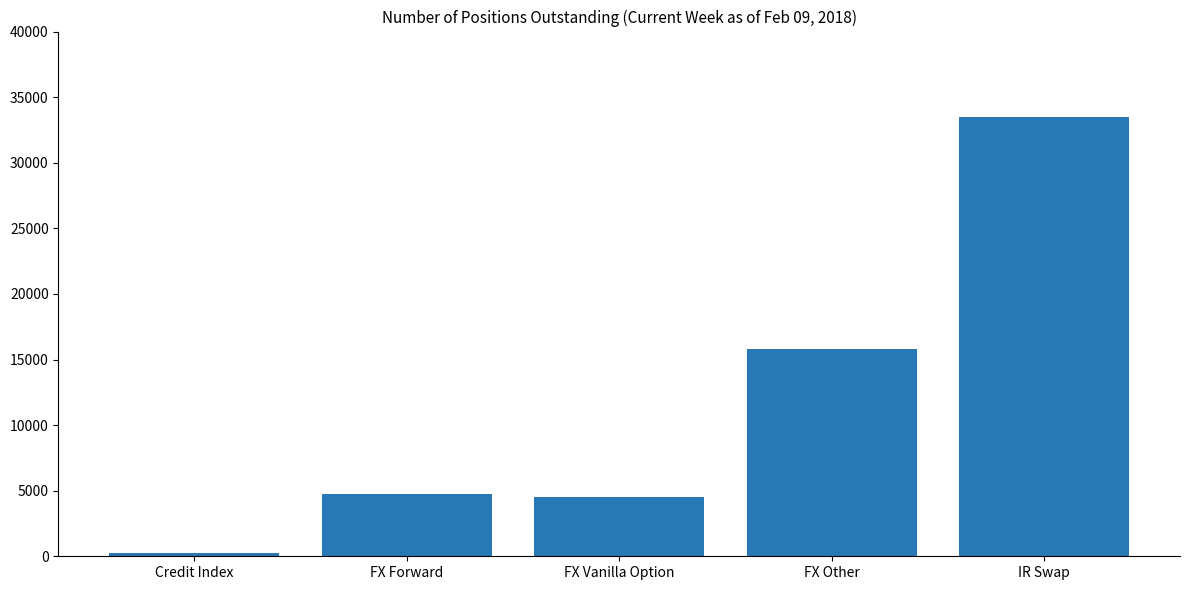

Reading left to right, transcribe all the data shown in this chart.

226	4736	4544	15771	33490